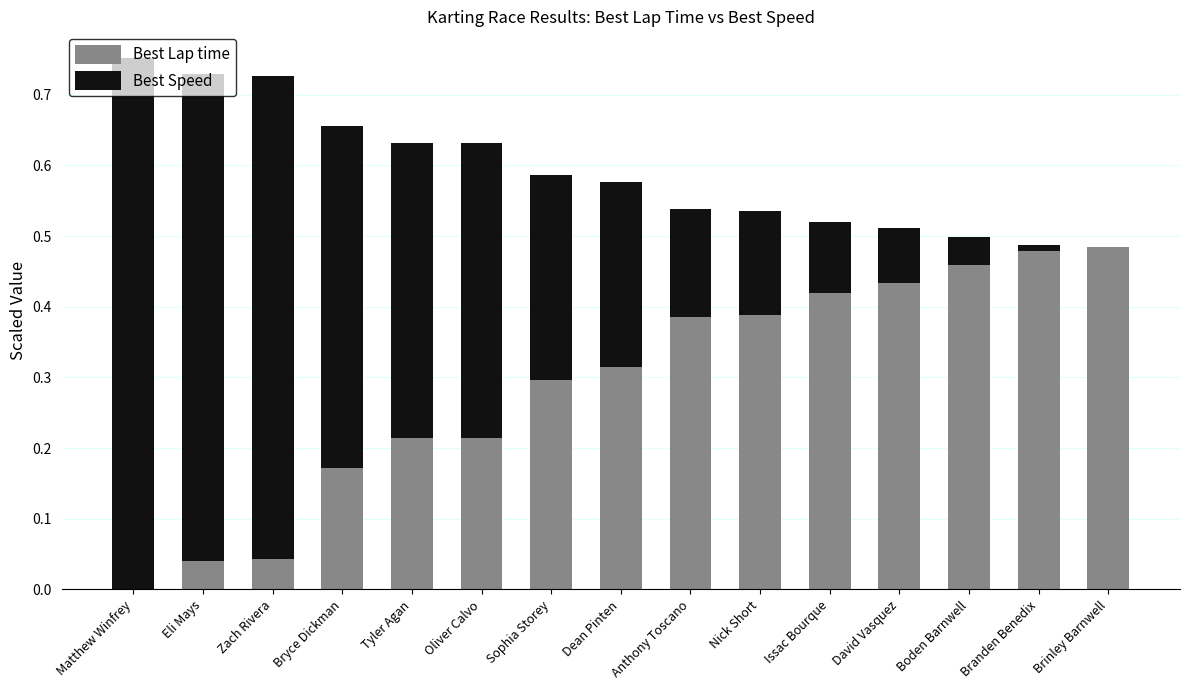

True or false: Best Lap time has a value of 0.2 at Anthony Toscano.

False